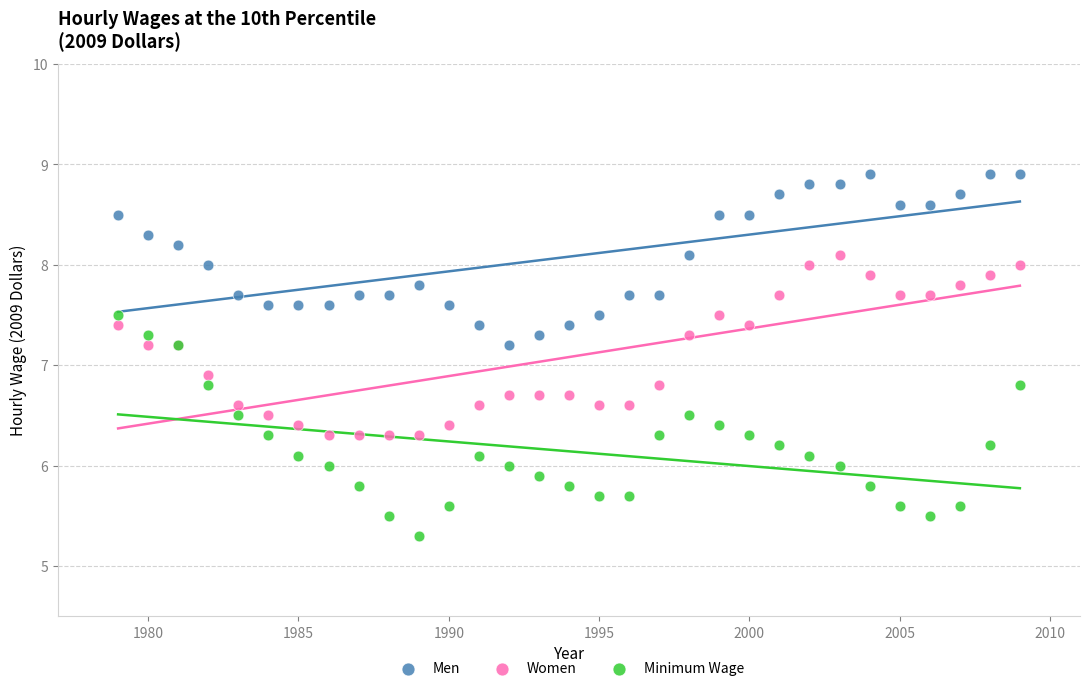

Which series has the widest spread of Y values?

Minimum Wage